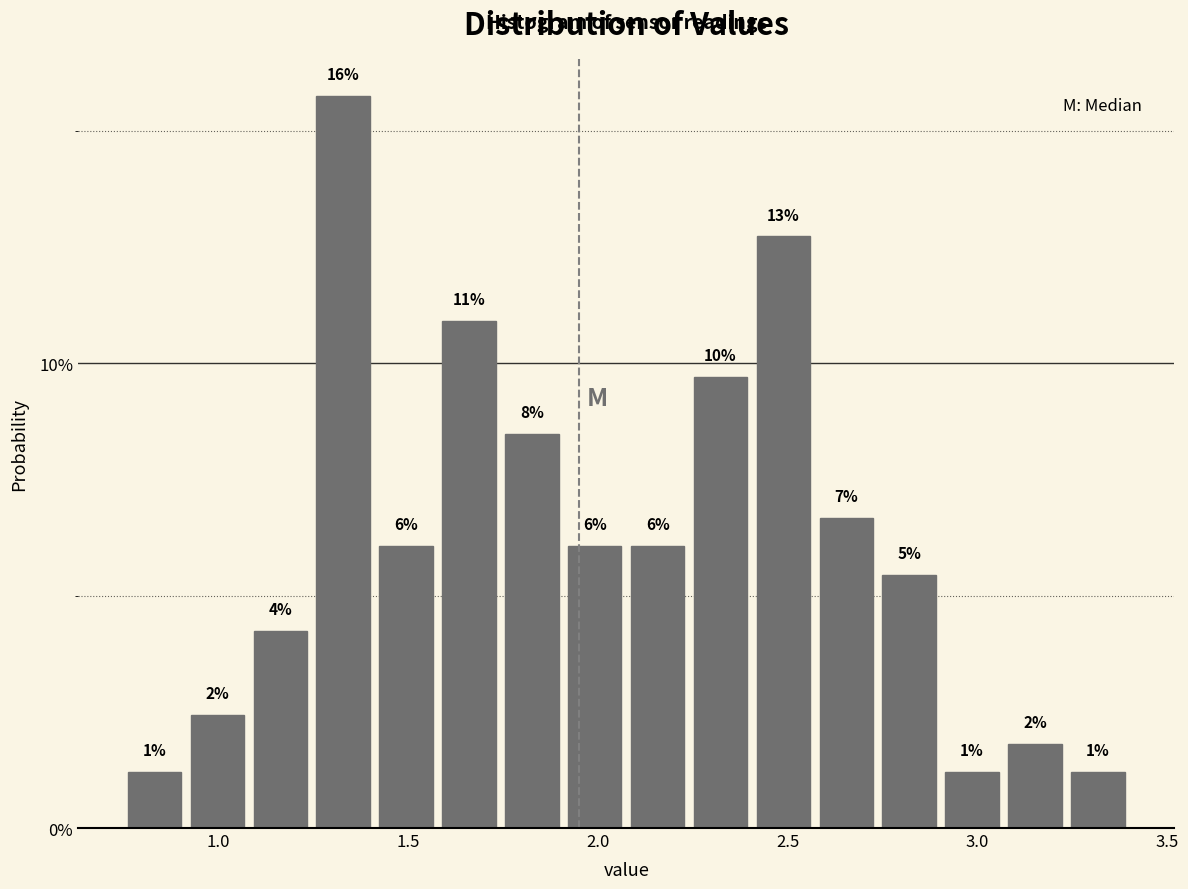

Read against the x-axis, roughly where is the centre of the tallest bar?

1.35